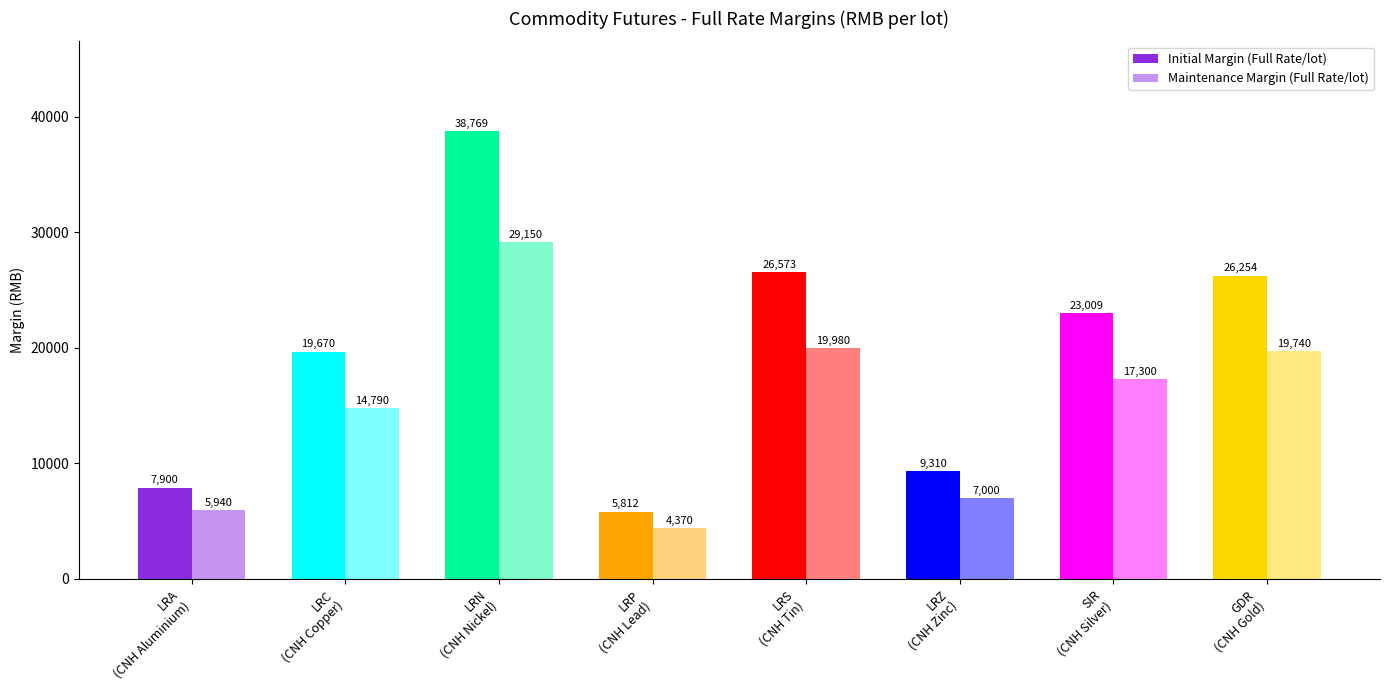

How many groups of bars are there?

8